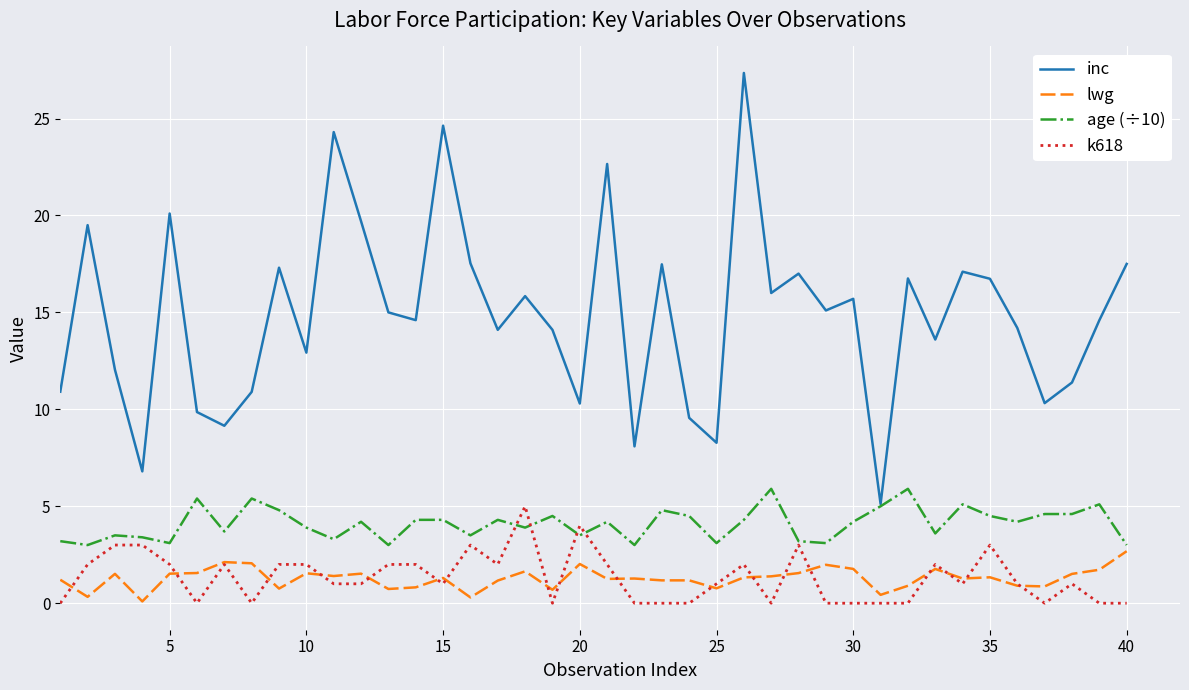

True or false: lwg and inc cross at least once.

False